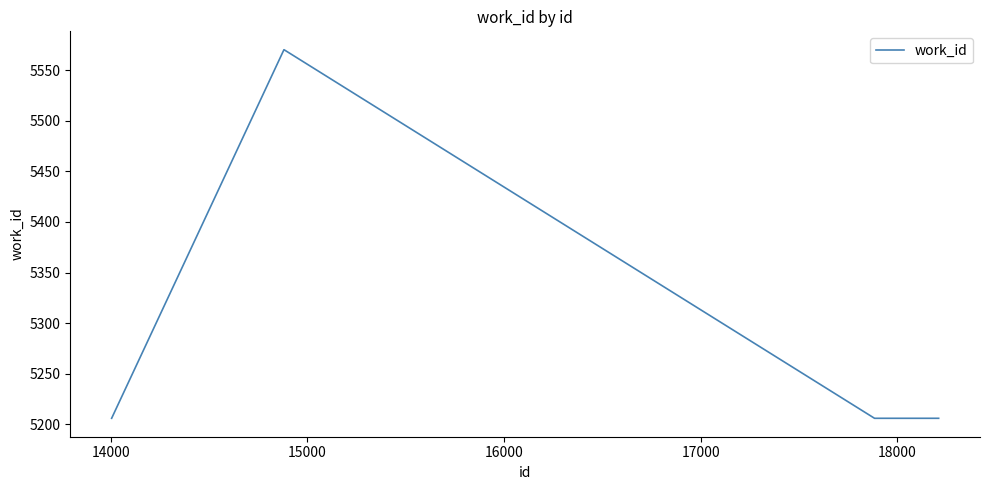

What is the smallest value displayed?

5206